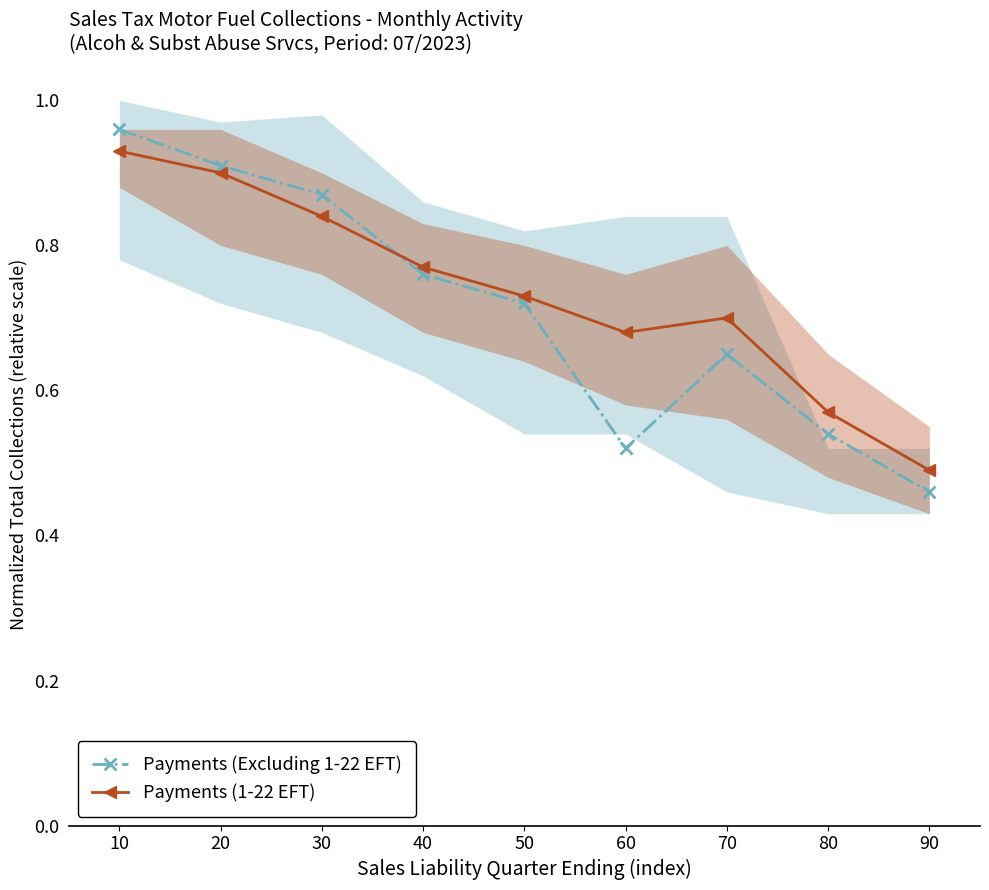

Reading left to right, what are all the values shown in this chart?

Payments (Excluding 1-22 EFT): 10=1.0	20=0.9	30=0.9	40=0.8	50=0.7	60=0.5	70=0.7	80=0.5	90=0.5
Payments (1-22 EFT): 10=0.9	20=0.9	30=0.8	40=0.8	50=0.7	60=0.7	70=0.7	80=0.6	90=0.5